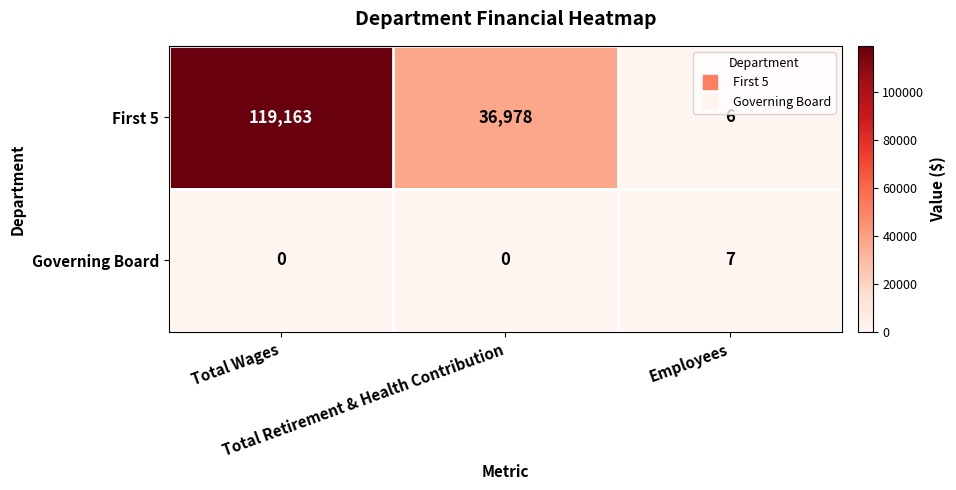

Count the First 5 values in the range 6 to 119163.

3